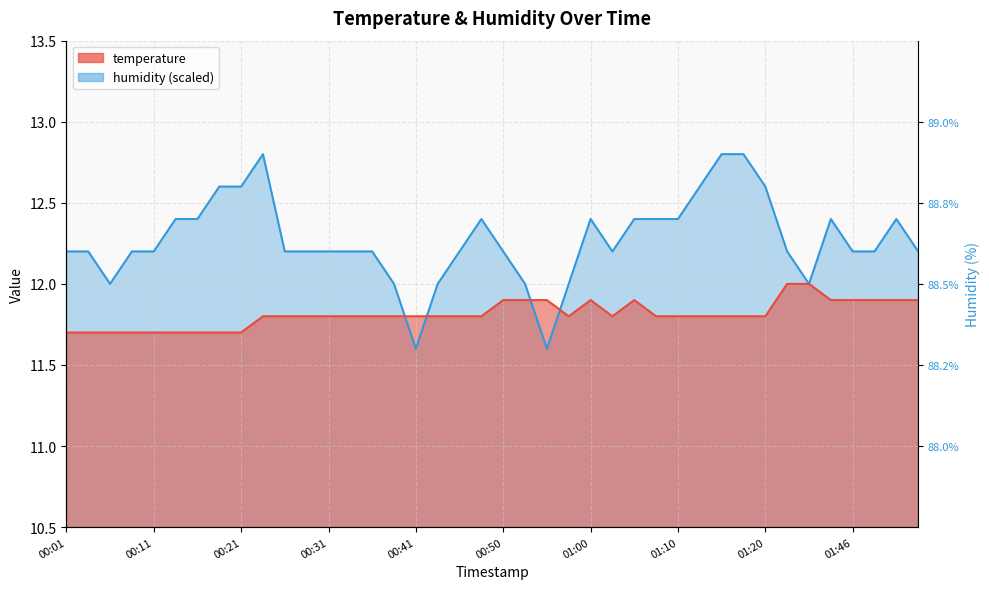

Which series has the largest range (max minus min)?

humidity